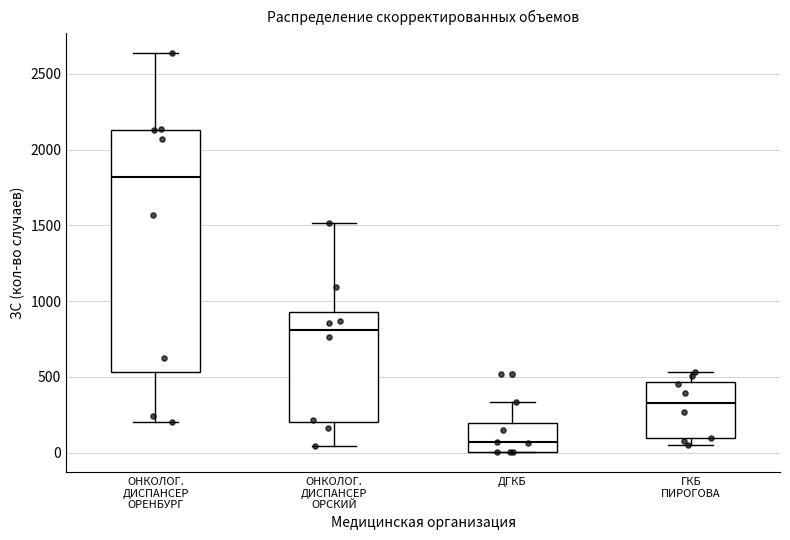

Where is the lower edge of the box for ОНКОЛОГ. ДИСПАНСЕР ОРЕНБУРГ on the y-axis? The values are not printed on the chart, so give them approximately, as read against the axis.

550